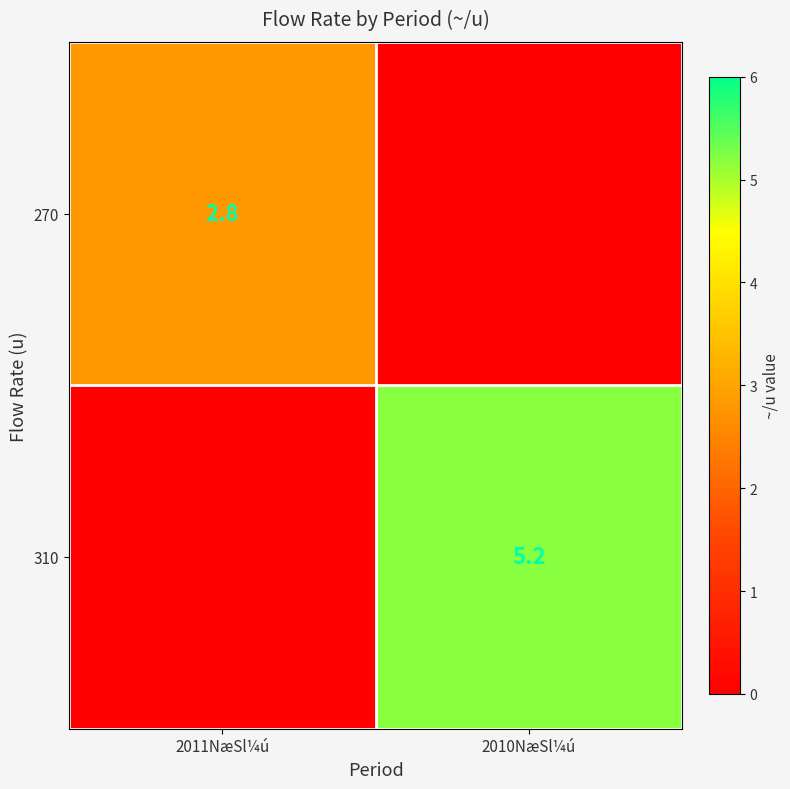

What is the difference between the highest and lowest values at 2010NæSl¼ú?

5.2